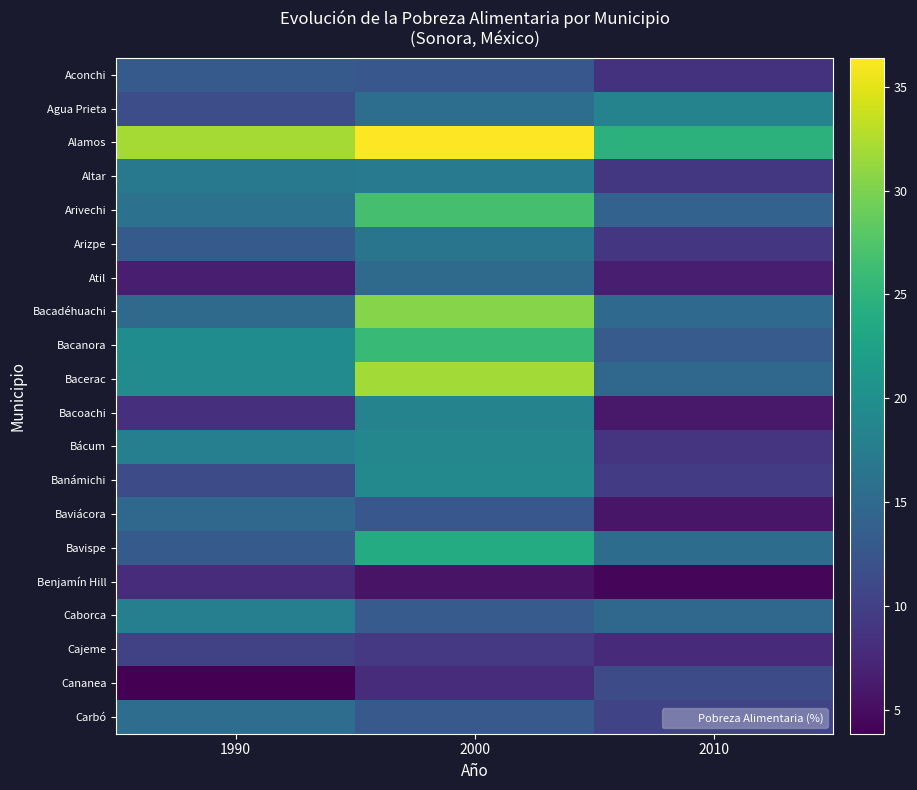

What is the maximum value for Bacanora?

25.7